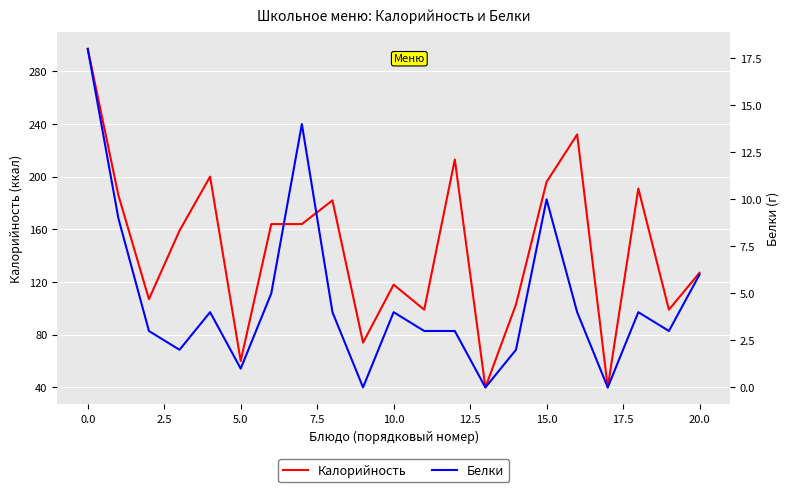

What value does the Калорийность series have at 0.0, to the nearest 50?

300